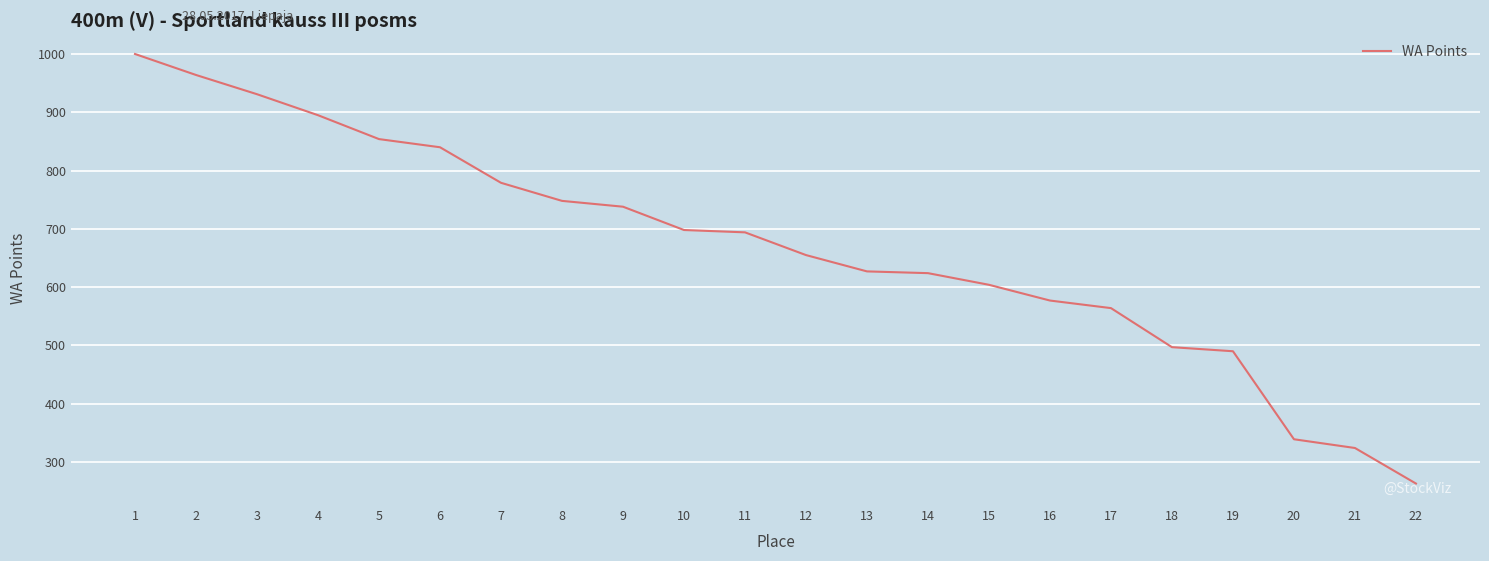

Is it true that the value at 21 is 324?

True